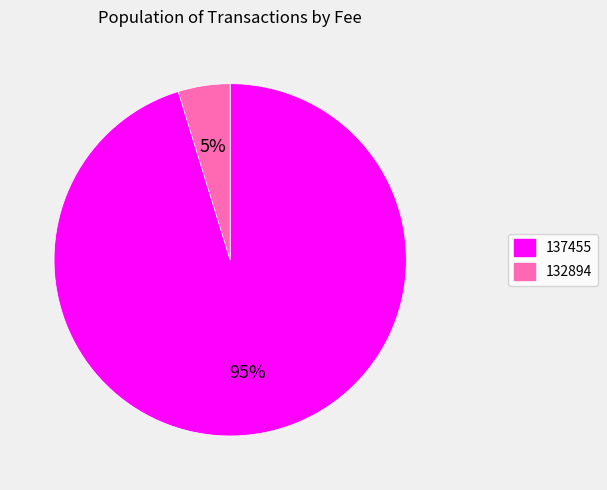

Is there a majority slice in this chart?

Yes